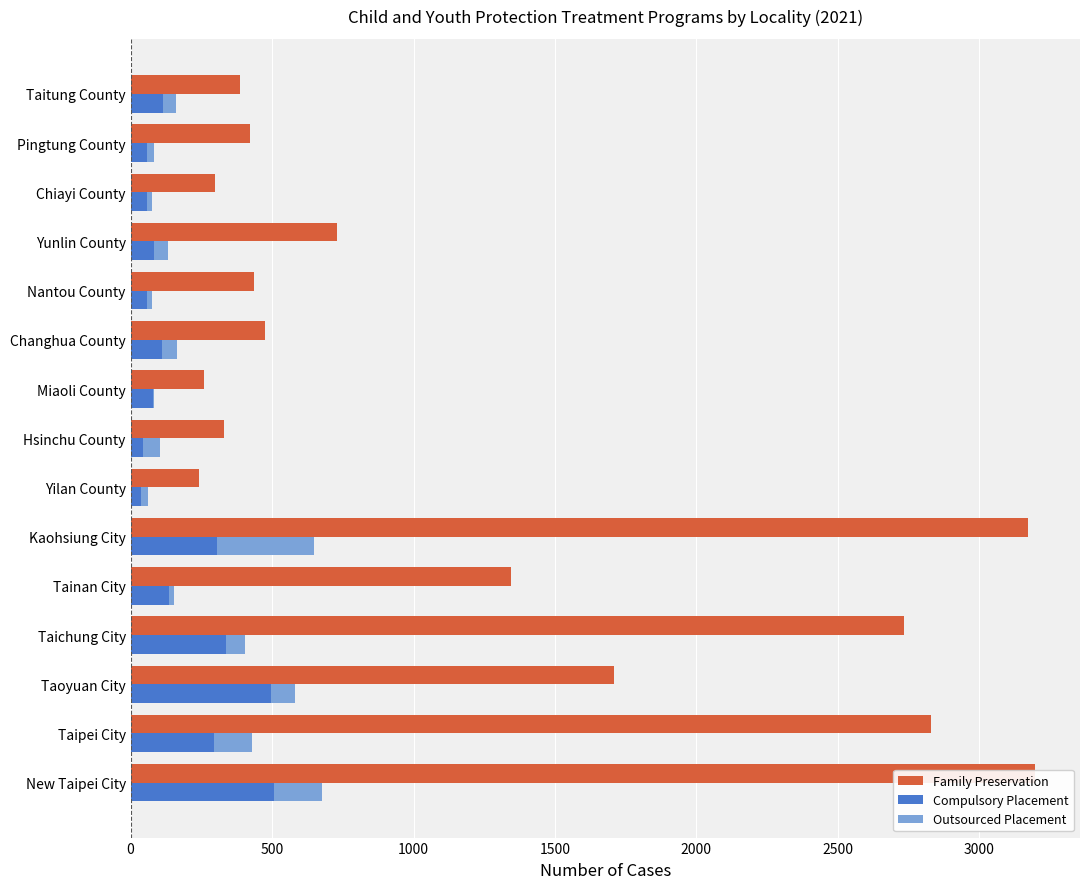

What is the difference between the Family Preservation values at Nantou County and Yunlin County?

293